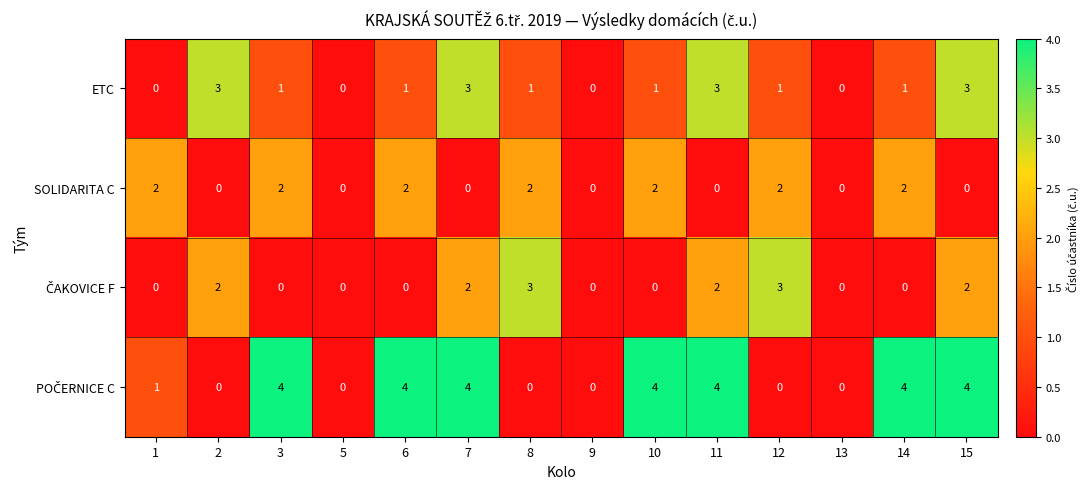

What is the difference between the second highest and minimum values in the ETC series?

3